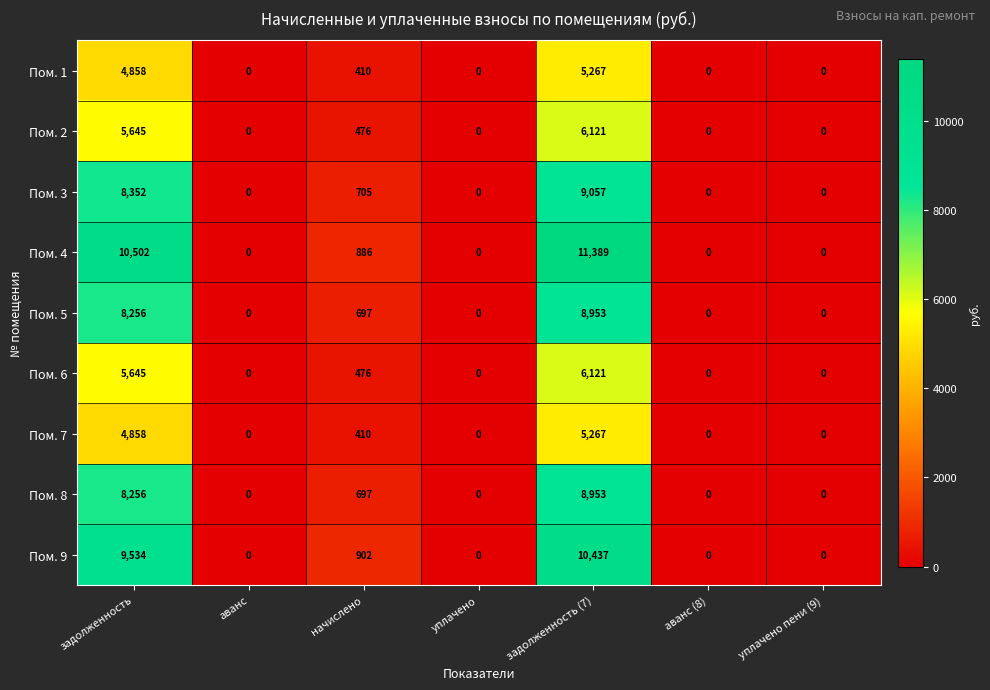

The value of Пом. 3 at аванс is -4391. True or false?

False